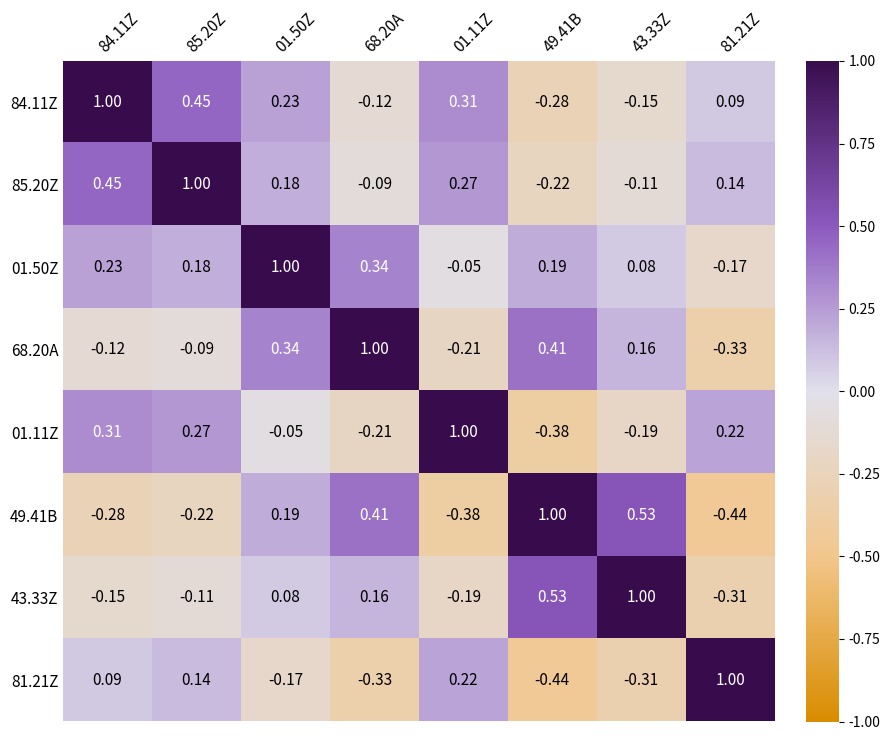

How many data points in 49.41B are less than 0?

4